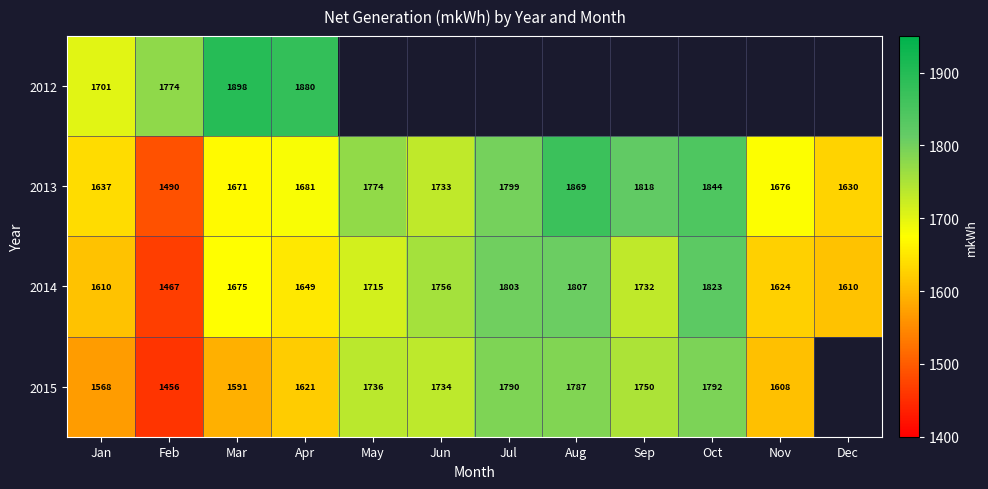

At which label does 2014 reach its peak?

Oct